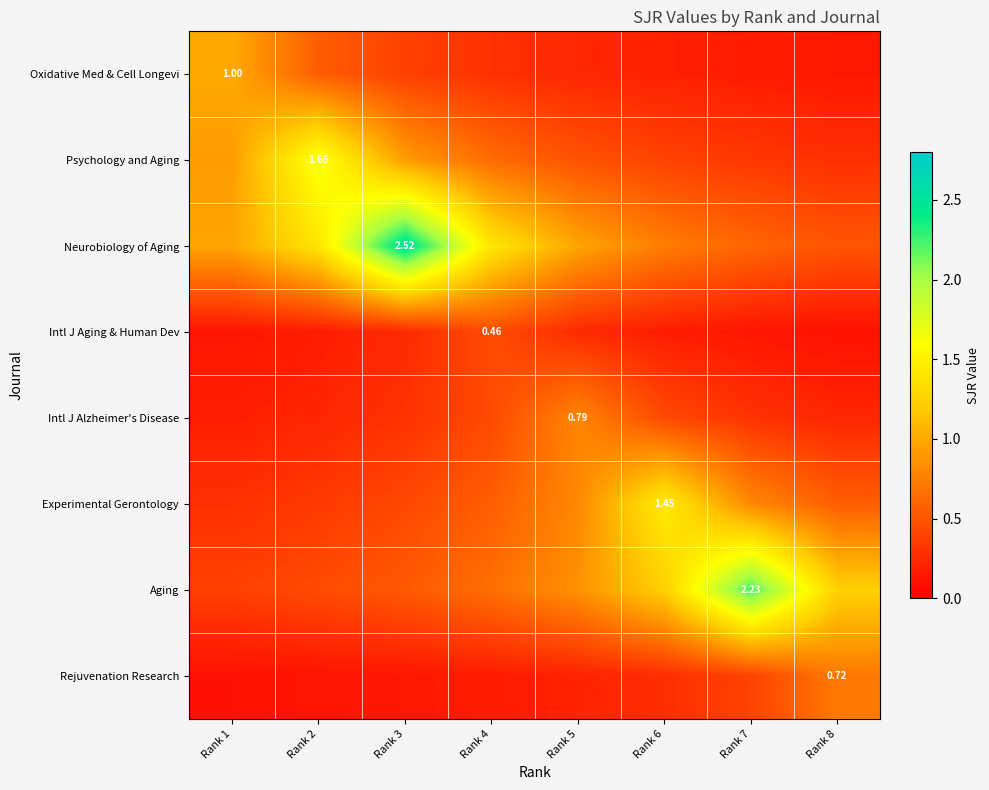

What is the sum of all Psychology and Aging values?

5.6